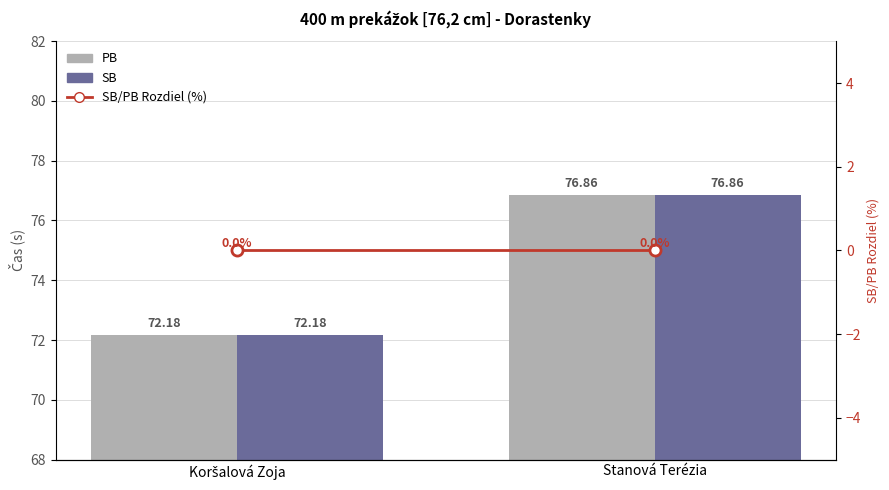

What position from the right is Koršalová Zoja?

2